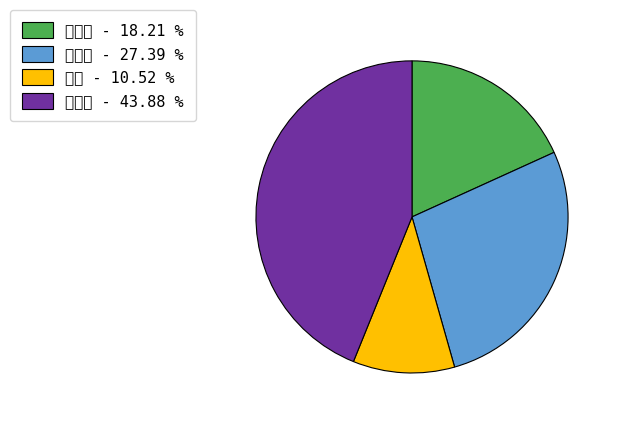

How many segments does this pie chart have?

4